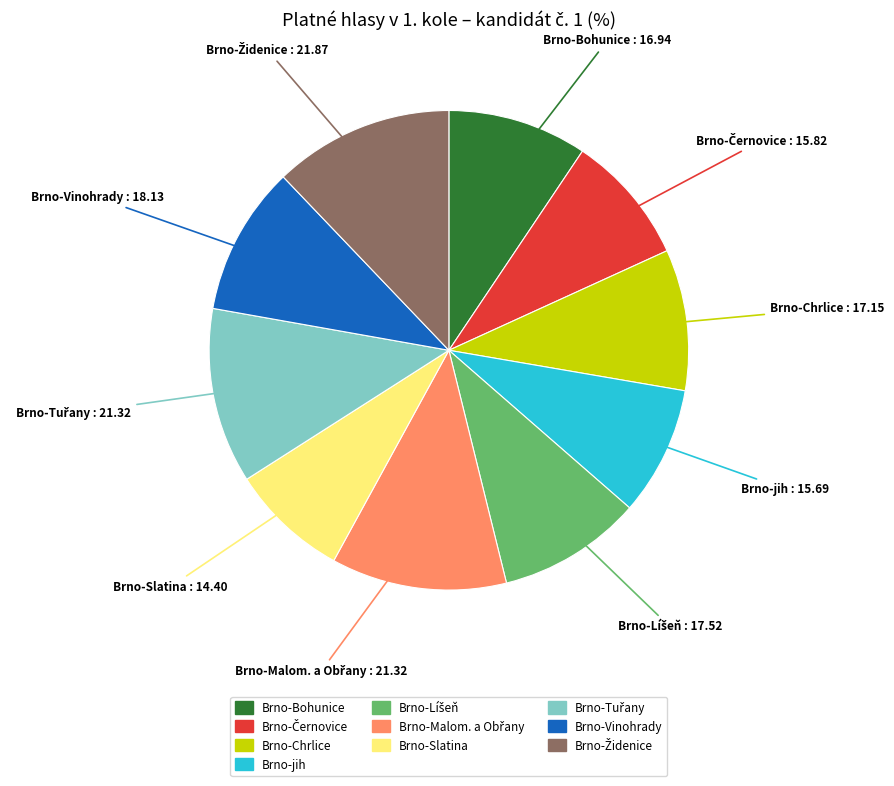

The Brno-Chrlice slice represents 10% of the pie. True or false?

True